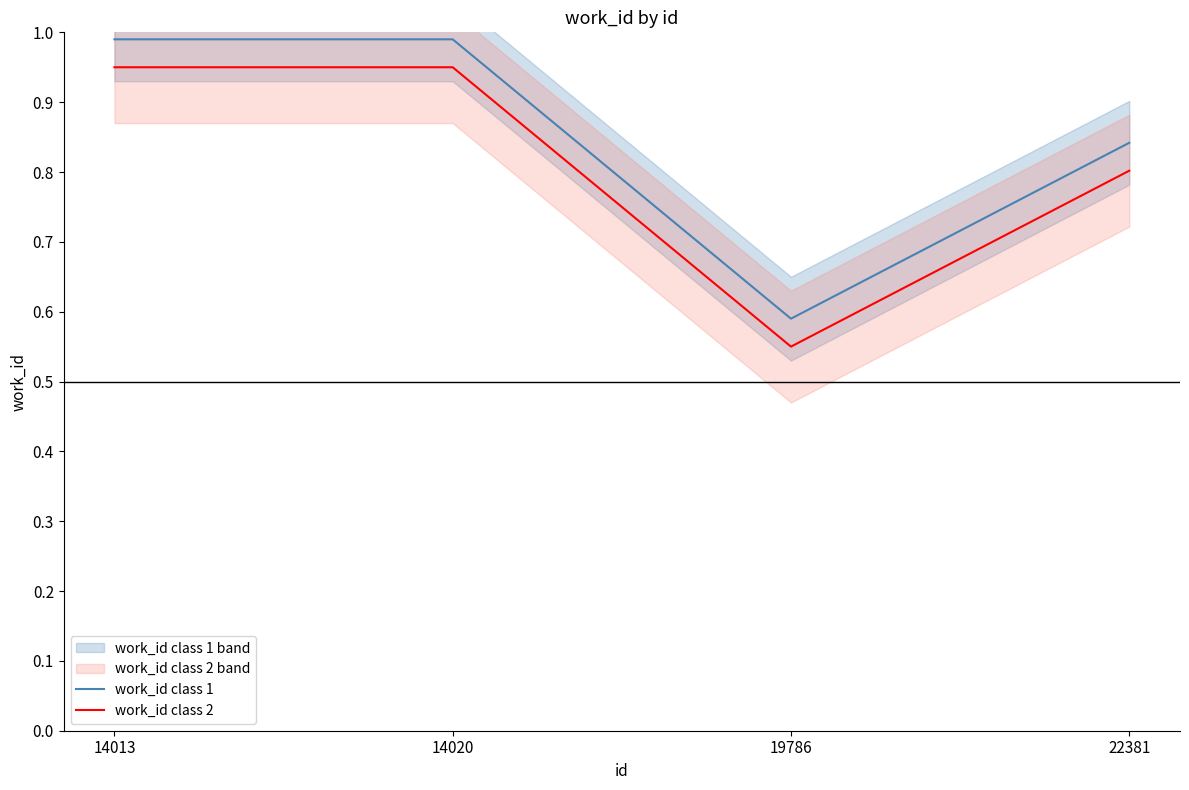

In work_id class 1, how many points are lower than both neighbors (excluding endpoints)?

1